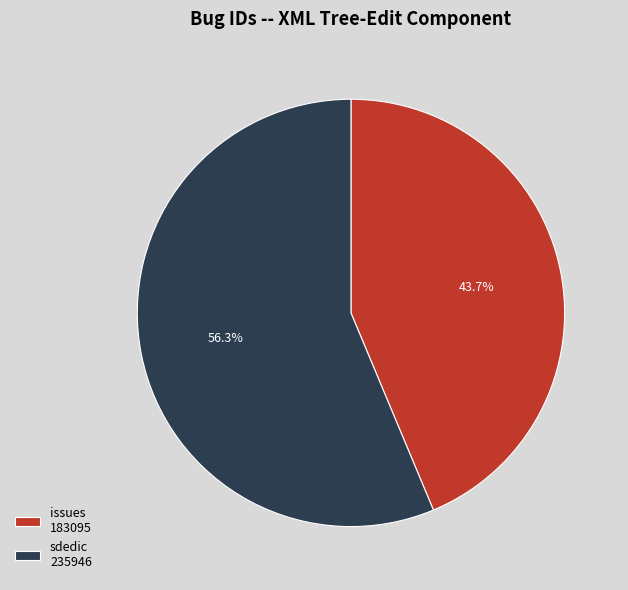

Rank the categories by value from highest to lowest.

sdedic, issues